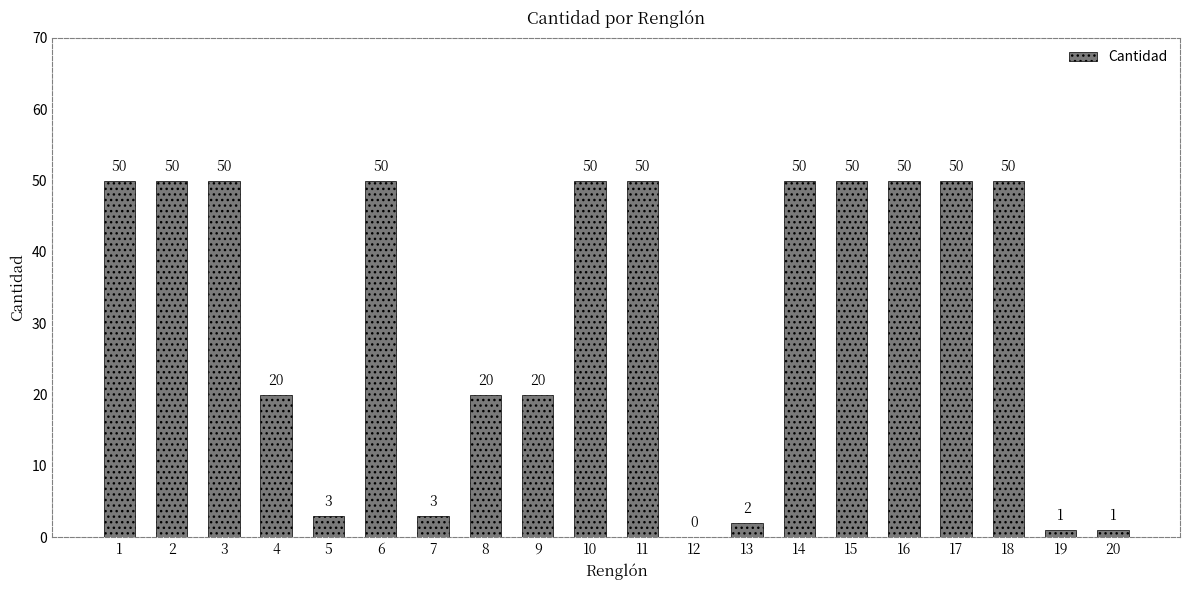

What is the sum of all values?

620